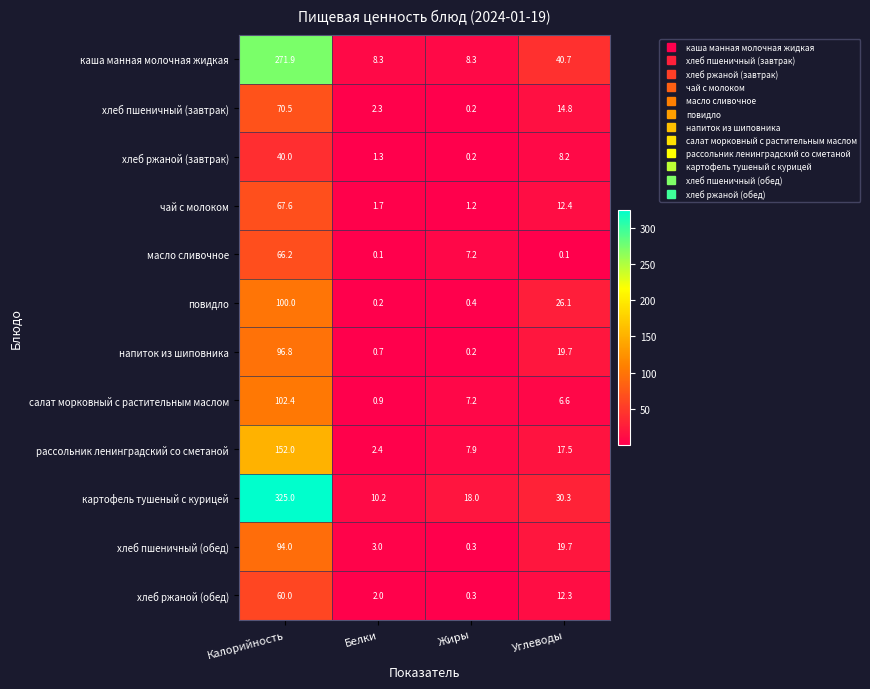

What is the spread (max minus min) of values at Белки?

10.1